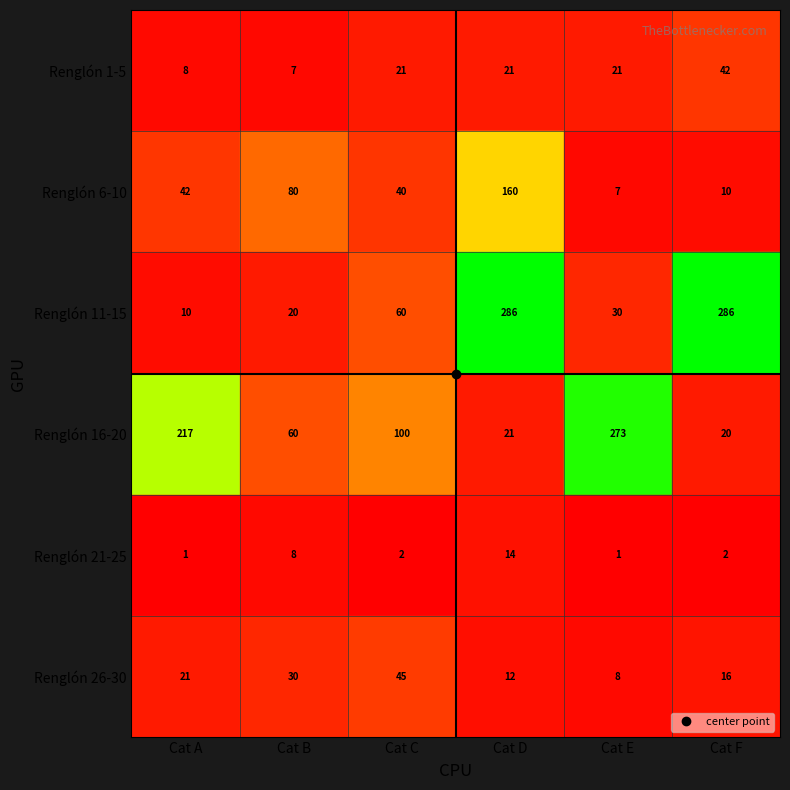

Is it true that Renglón 21-25 equals 2 at Cat E?

False